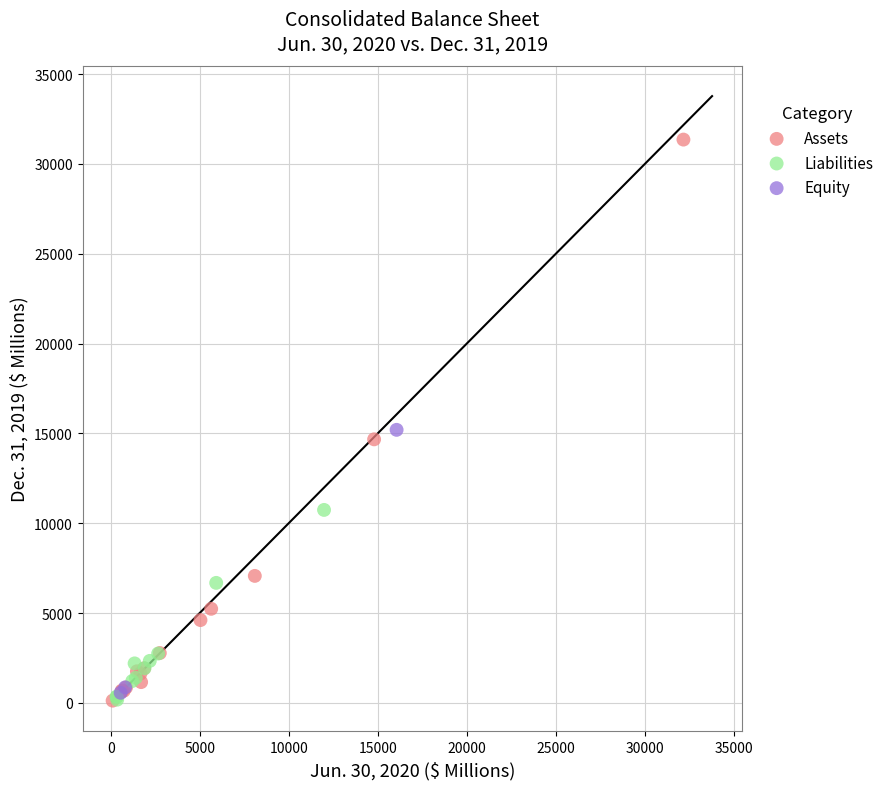

Which series has the largest Y range (max minus min)?

Assets